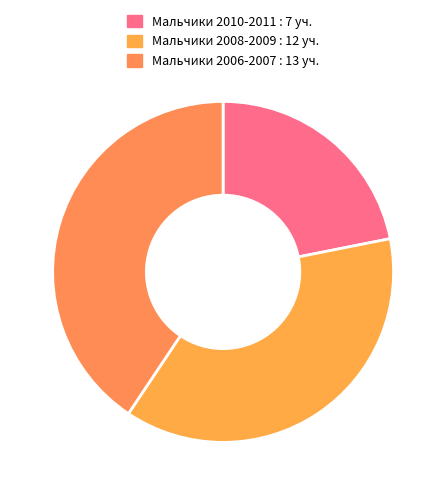

Count the number of slices in the pie.

3